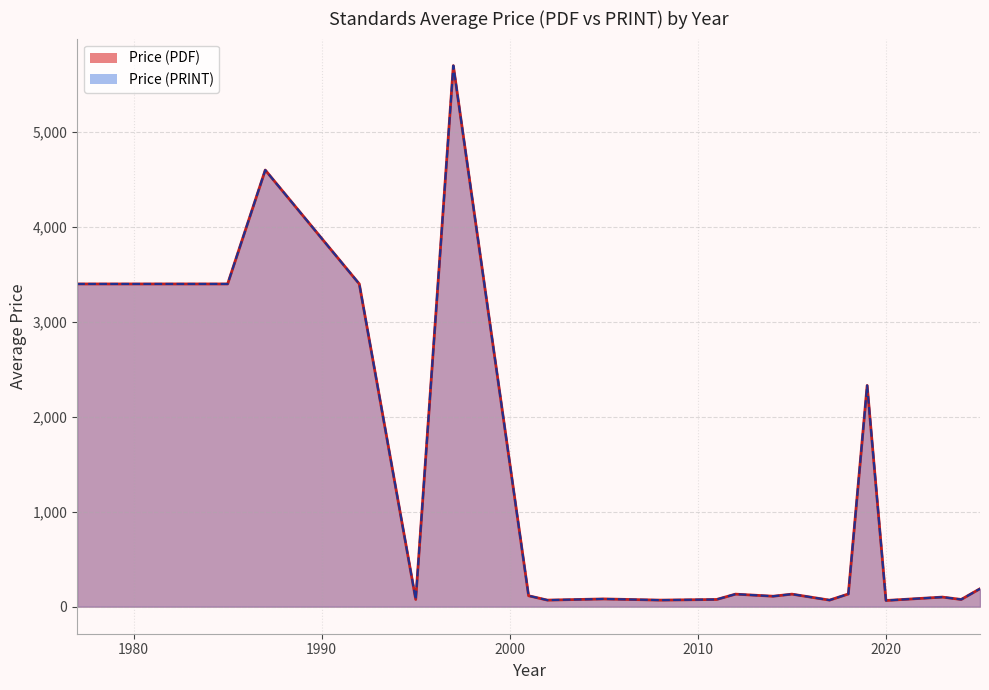

True or false: Price (PRINT) and Price (PDF) cross at least once.

False